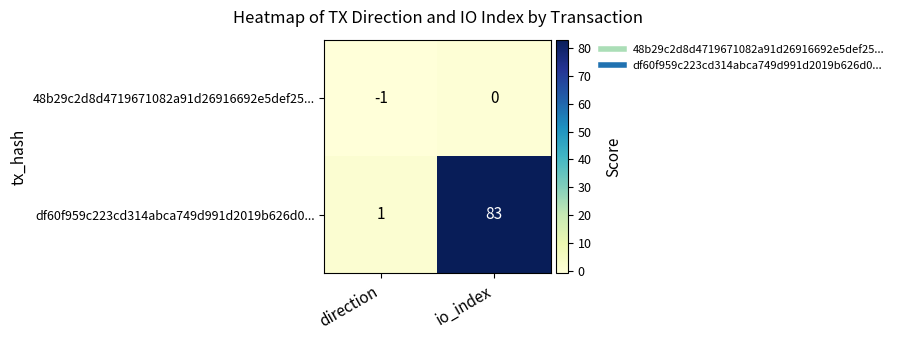

Rank the series by their average value, from highest to lowest.

df60f959c223cd314abca749d991d2019b626d0..., 48b29c2d8d4719671082a91d26916692e5def25...